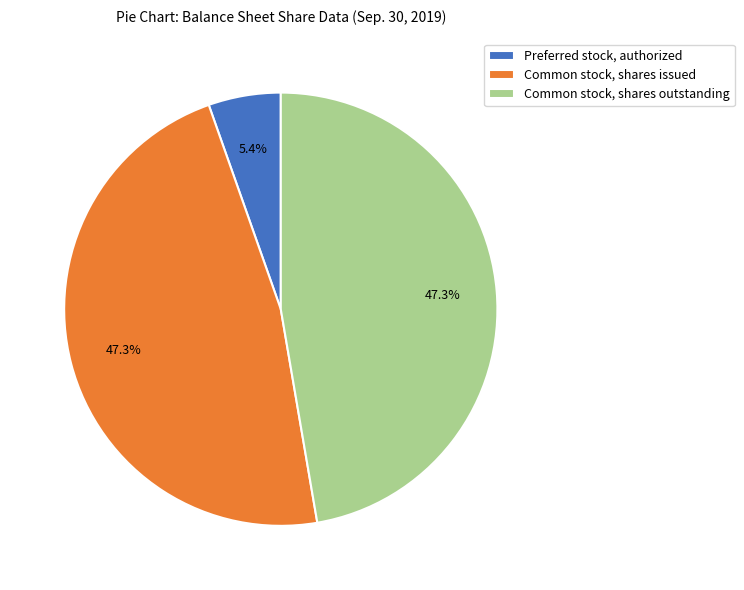

Count the number of slices in the pie.

3